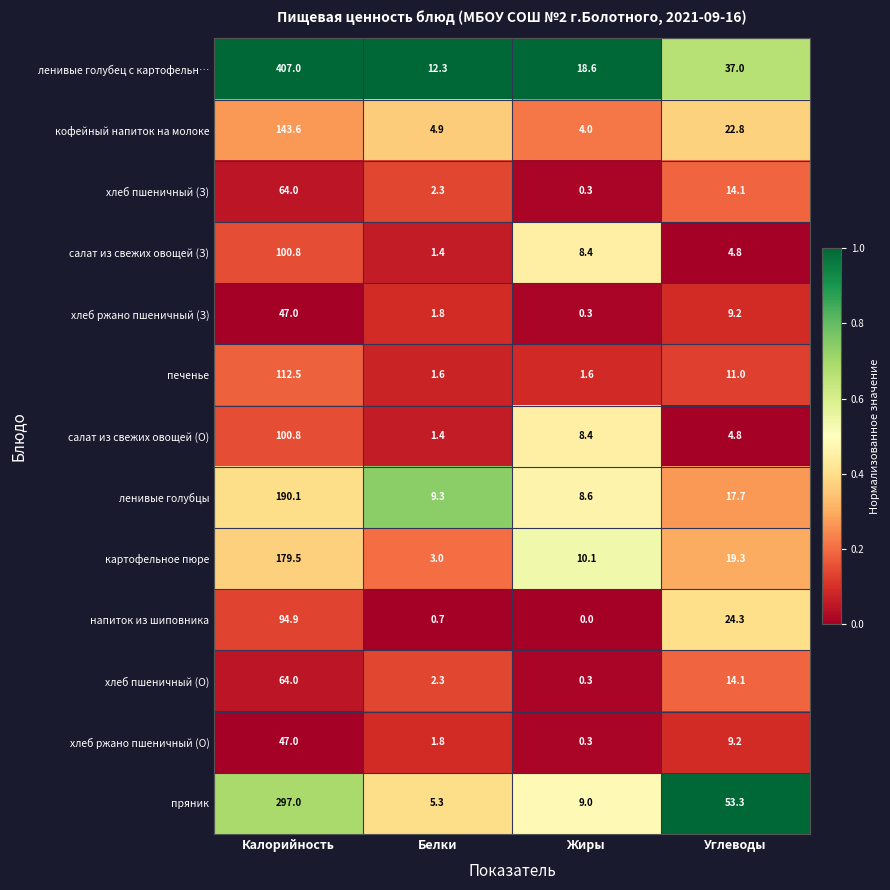

How many data points does each series have?

4